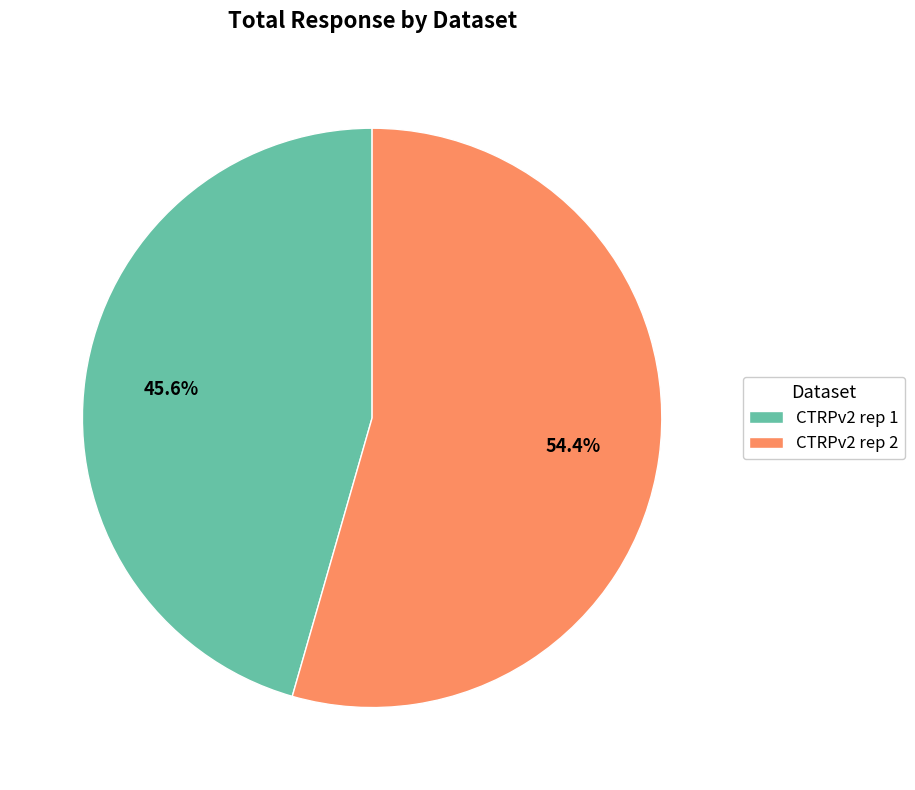

Rank the categories by value from lowest to highest.

CTRPv2 rep 1, CTRPv2 rep 2